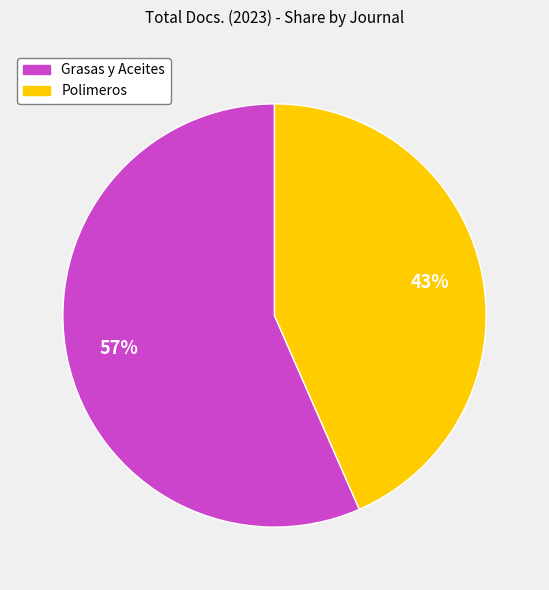

Which category has the smallest portion of the pie?

Polimeros